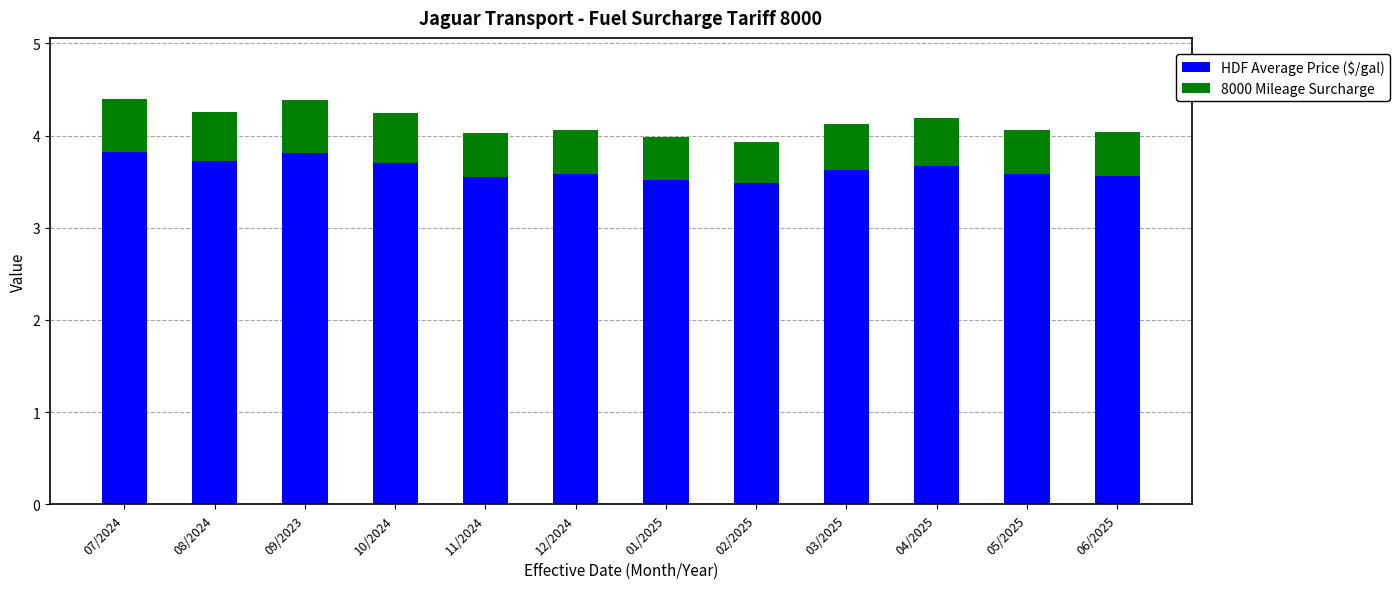

How many series are shown in this chart?

2